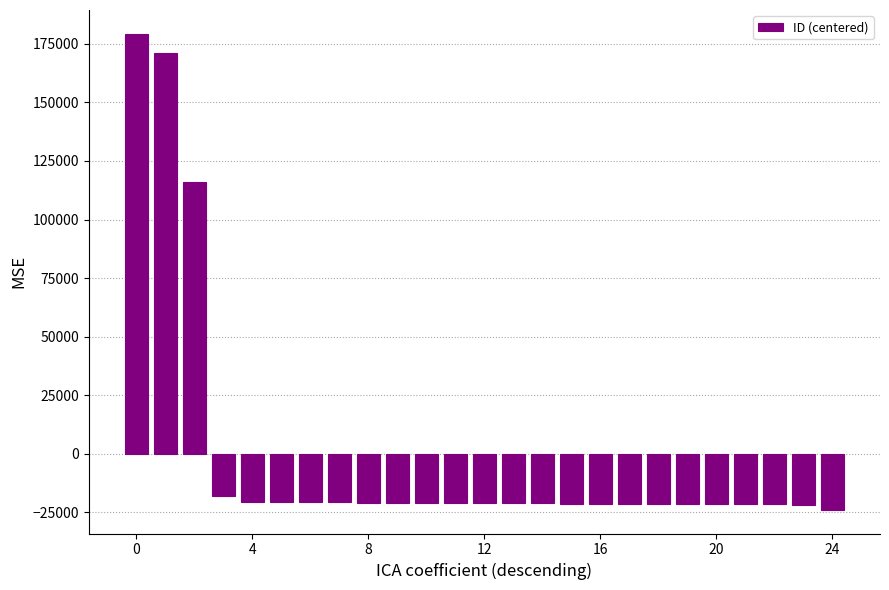

How many data points are less than -21197?

13